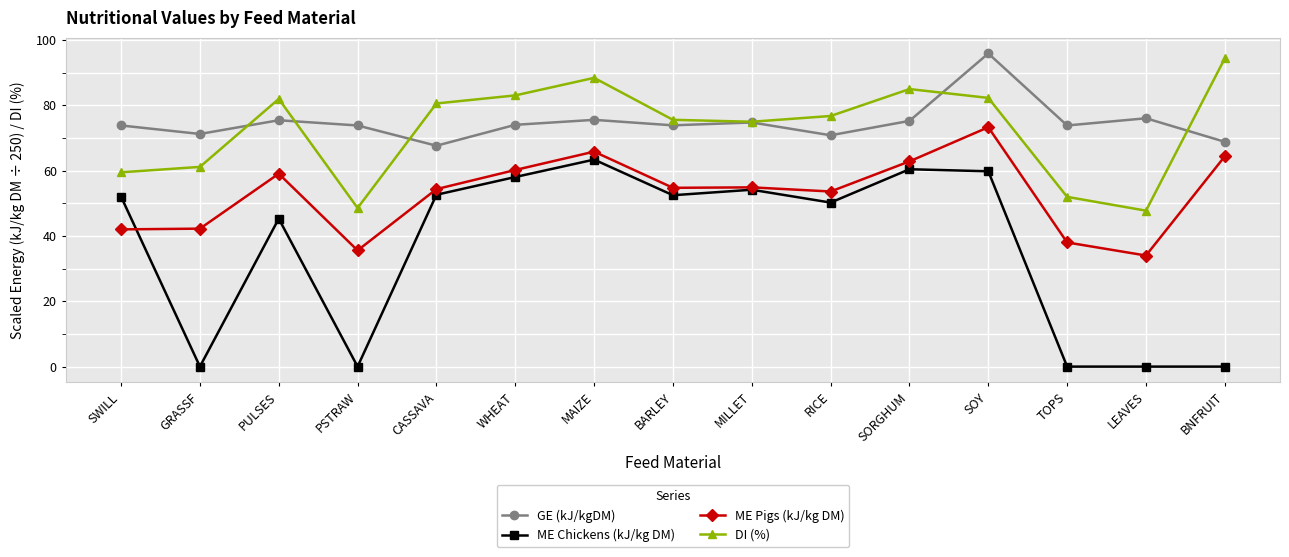

True or false: GE (kJ/kgDM) and ME Chickens (kJ/kg DM) intersect in this chart.

False